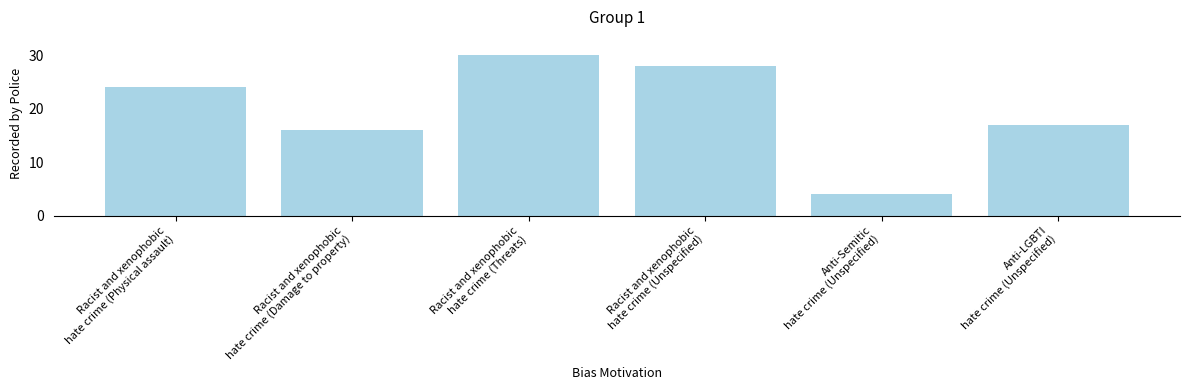

What is the ratio of the value at Racist and xenophobic
hate crime (Damage to property) to the value at Racist and xenophobic
hate crime (Physical assault)?

0.7